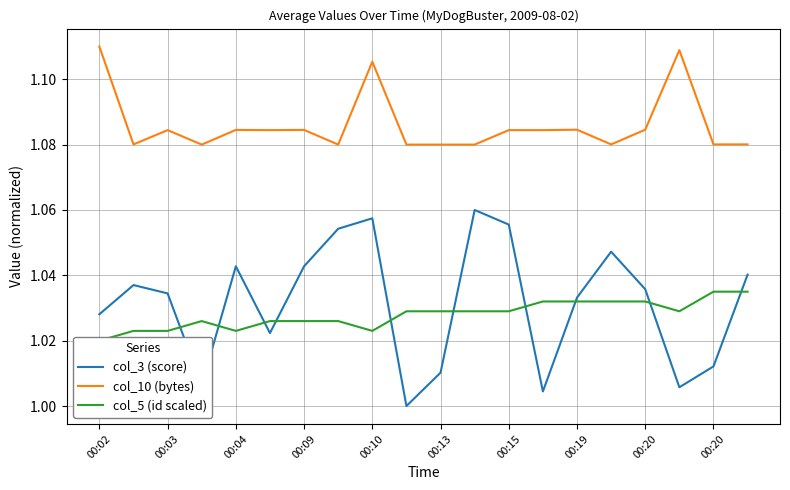

Which series has the widest spread of values?

col_3 (score)